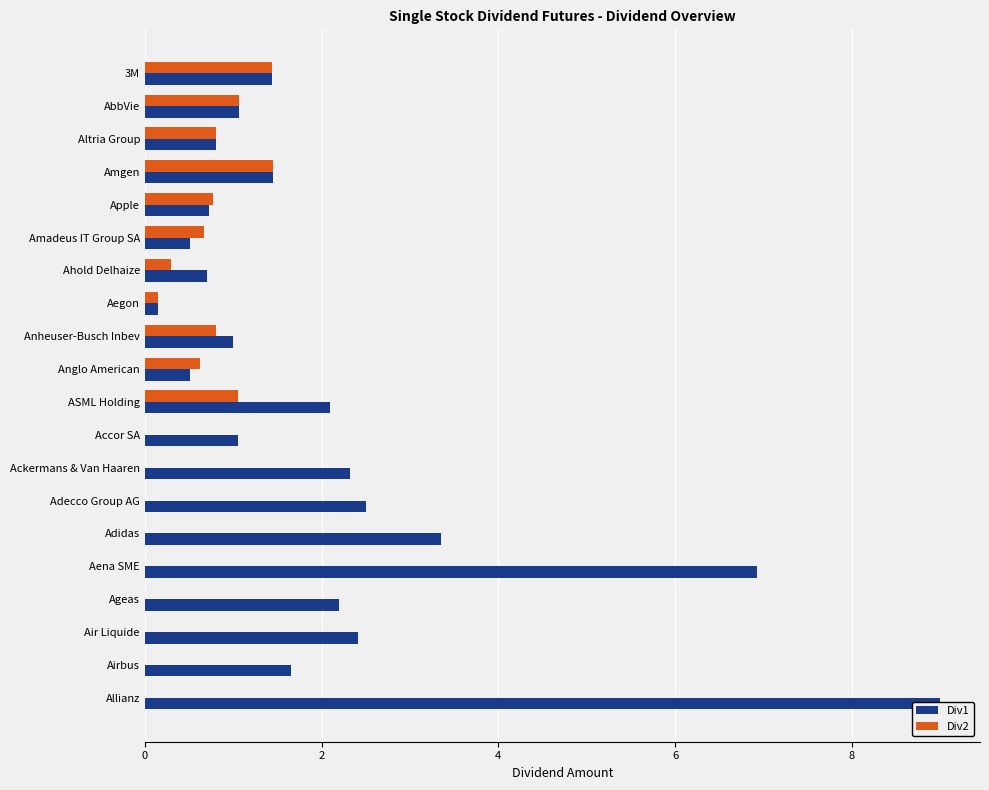

What is the greatest value displayed?

9.0